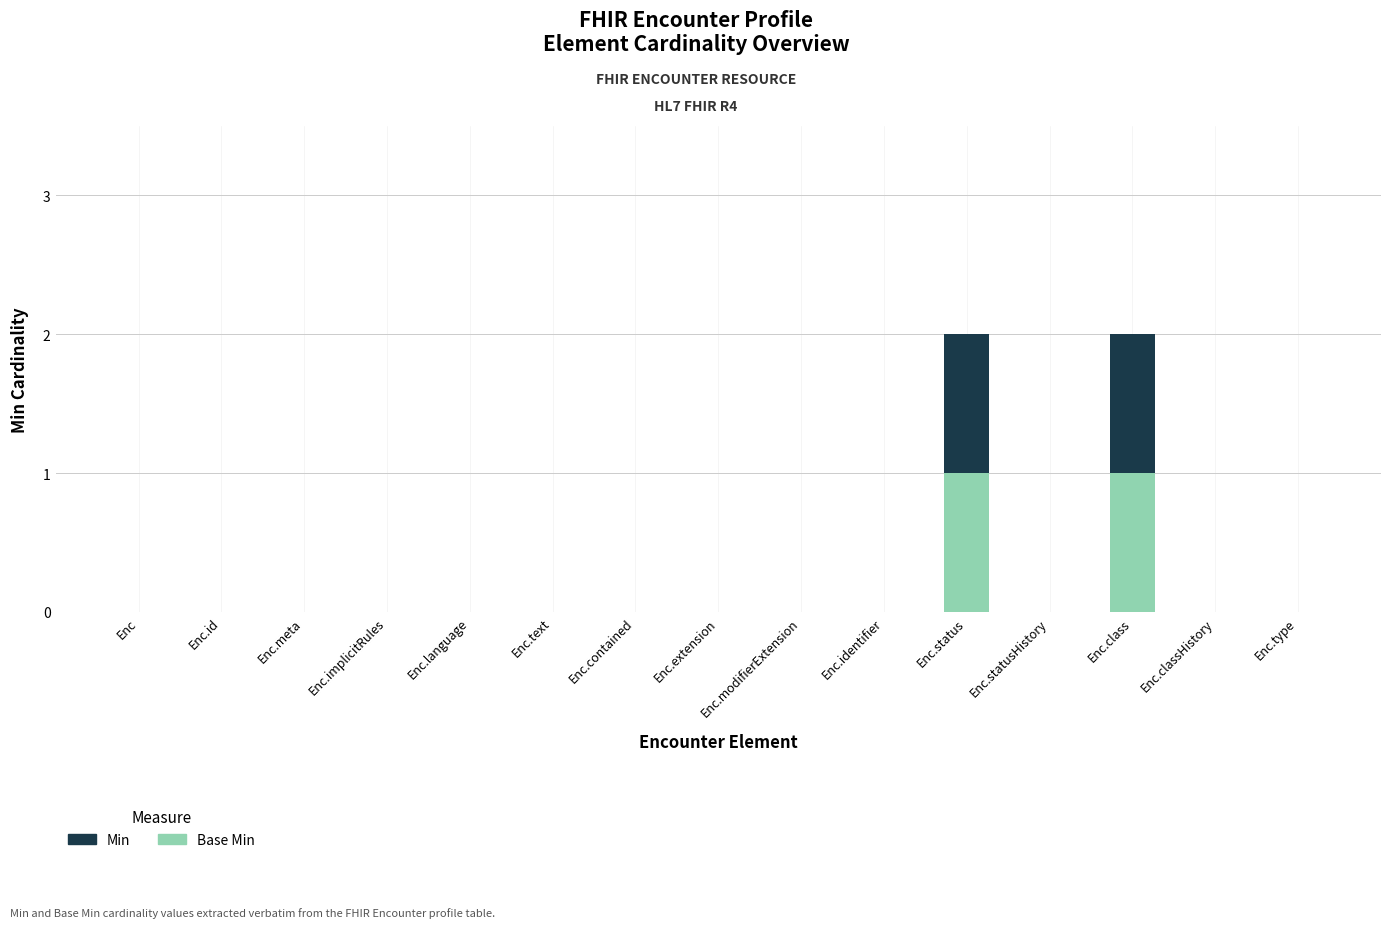

Does the chart contain stacked bars?

Yes